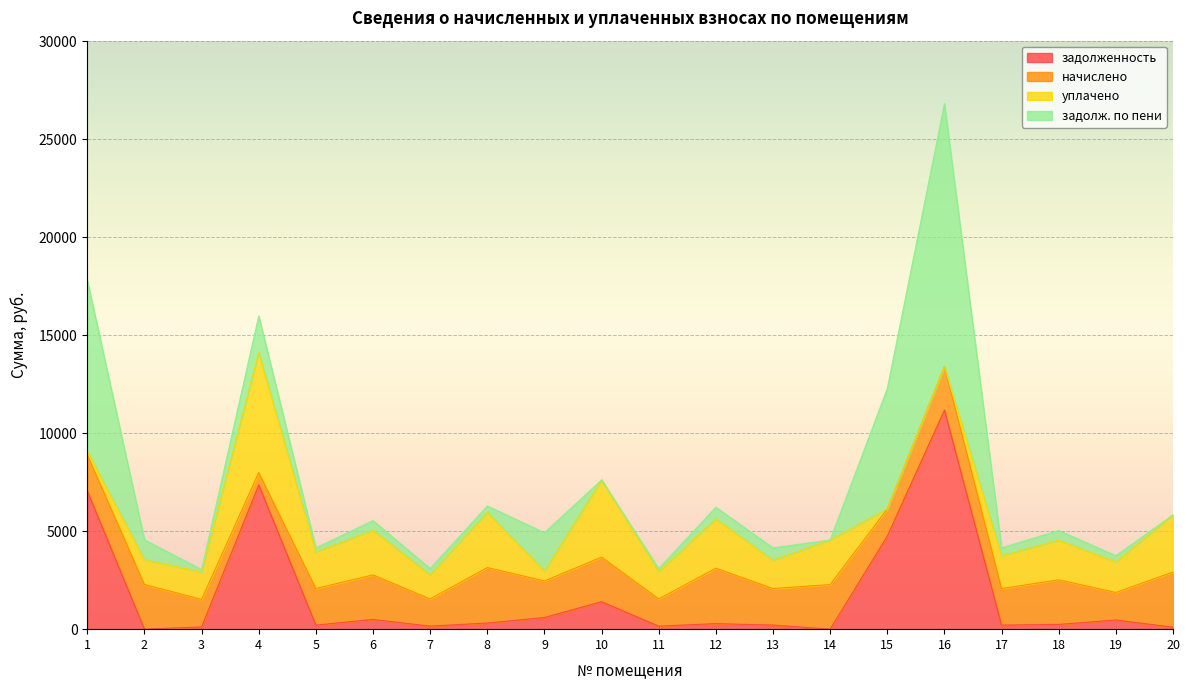

At which label is начислено closest to 1729?

1